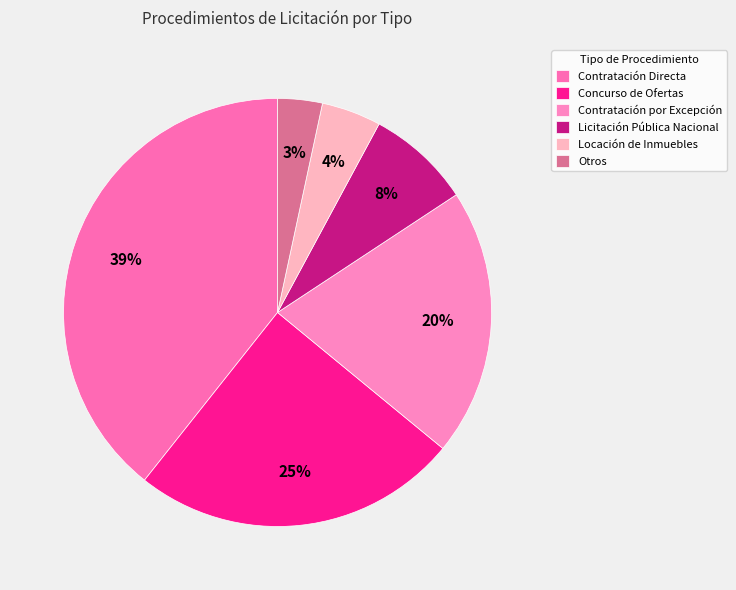

Combined, what portion of the pie is Contratación por Excepción and Contratación Directa?

59.6%